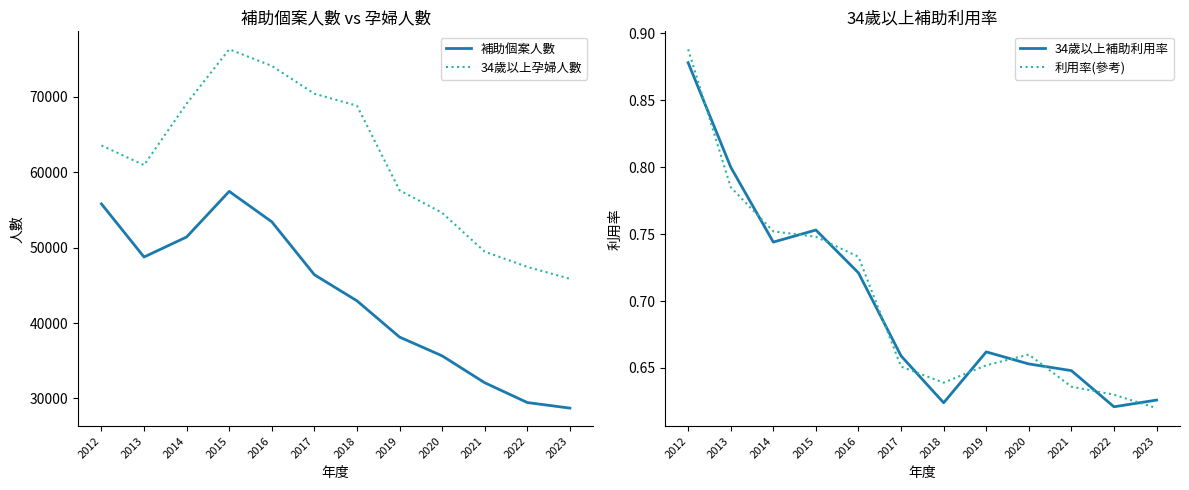

True or false: 補助個案人數 has more than 1 interior local peaks.

False